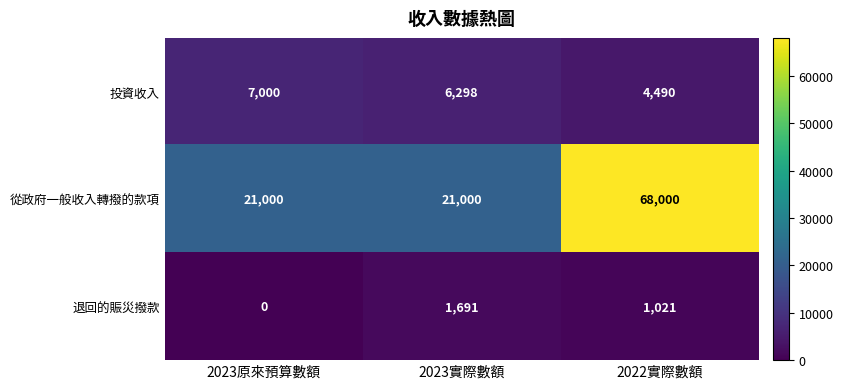

The value of 從政府一般收入轉撥的款項 at 2022實際數額 is 17599. True or false?

False